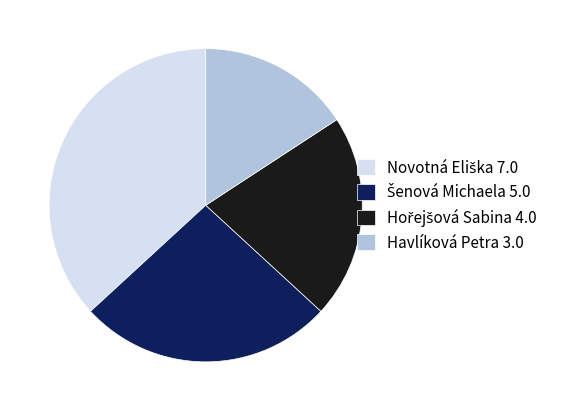

Is it true that Havlíková Petra 3.0 is 27% of the pie?

False